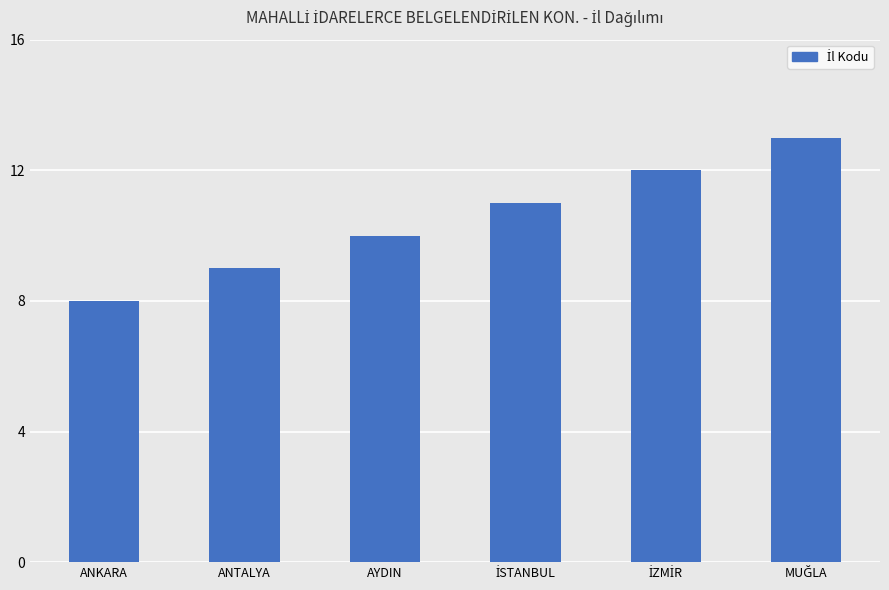

How many values are below 11?

3